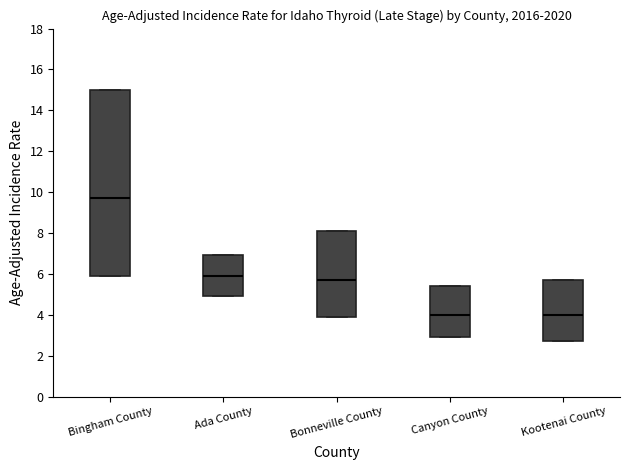

Where is the upper edge of the box for Bingham County on the y-axis? The values are not printed on the chart, so give them approximately, as read against the axis.

15.0